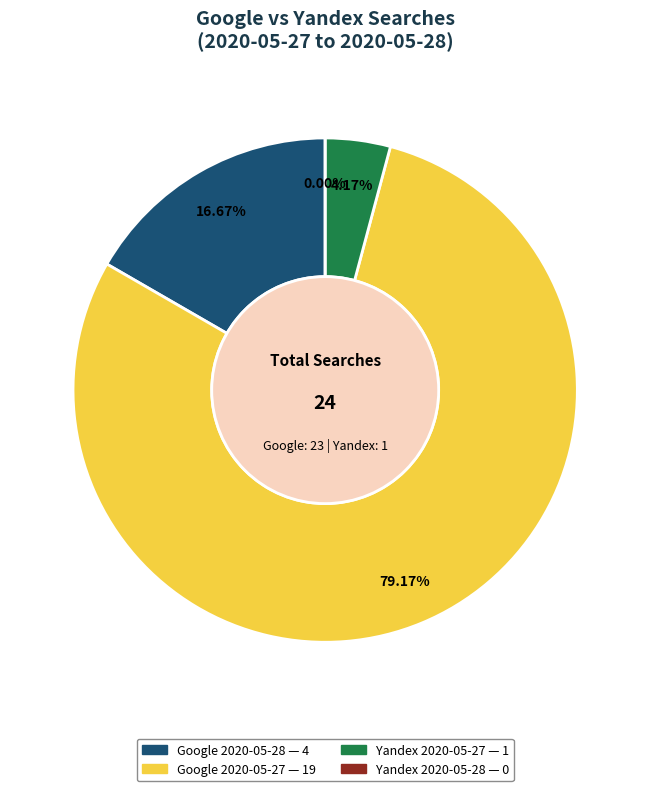

Which slice is the smallest?

Yandex 2020-05-28